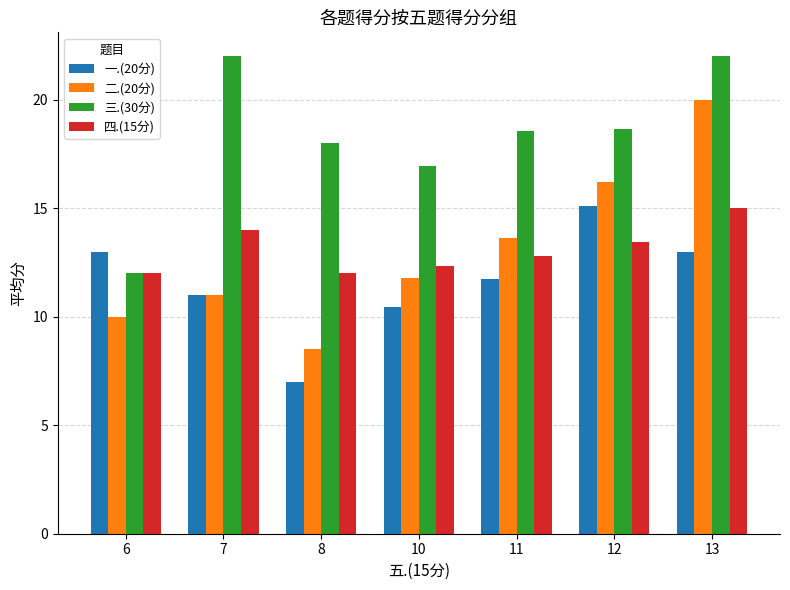

Which series changed the most between 12 and 13?

二.(20分)